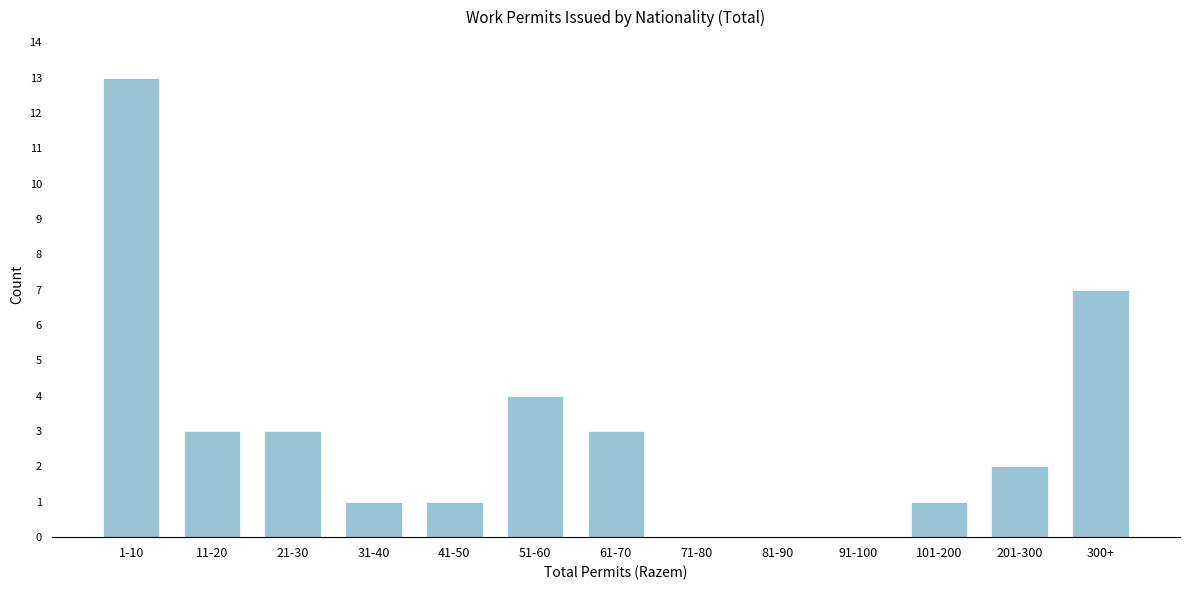

Reading left to right, what are all the values shown in this chart?

1-10=13	11-20=3	21-30=3	31-40=1	41-50=1	51-60=4	61-70=3	71-80=0	81-90=0	91-100=0	101-200=1	201-300=2	300+=7